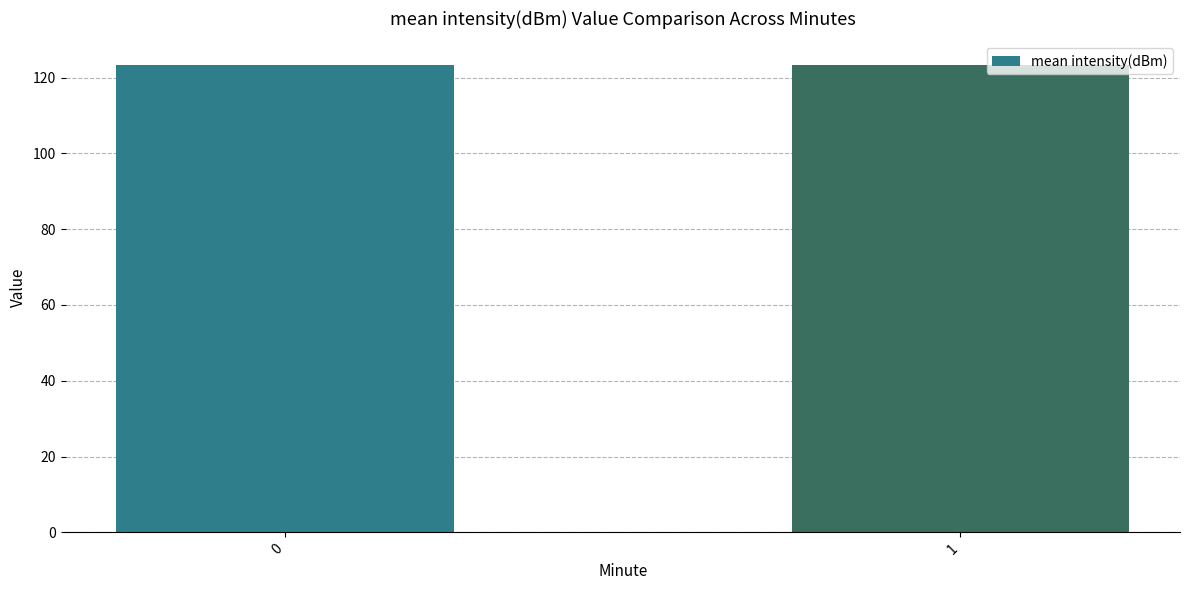

The chart shows a value of 209.5 at 1. True or false?

False